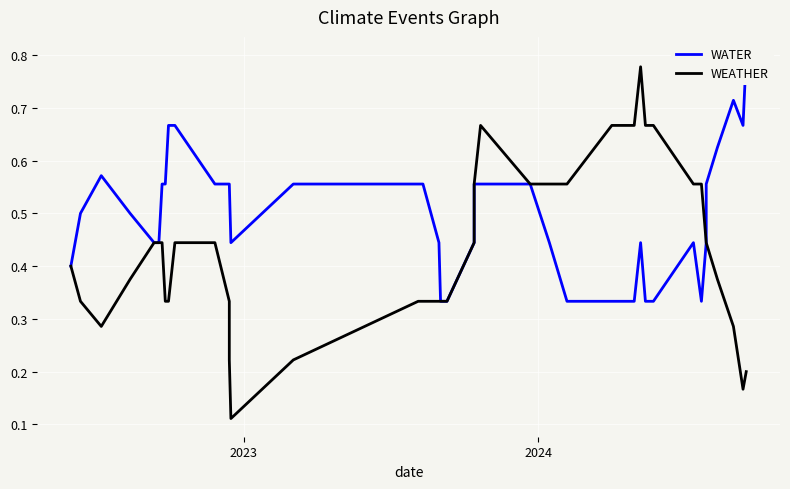

In WEATHER, how many points are higher than both neighbors (excluding endpoints)?

2